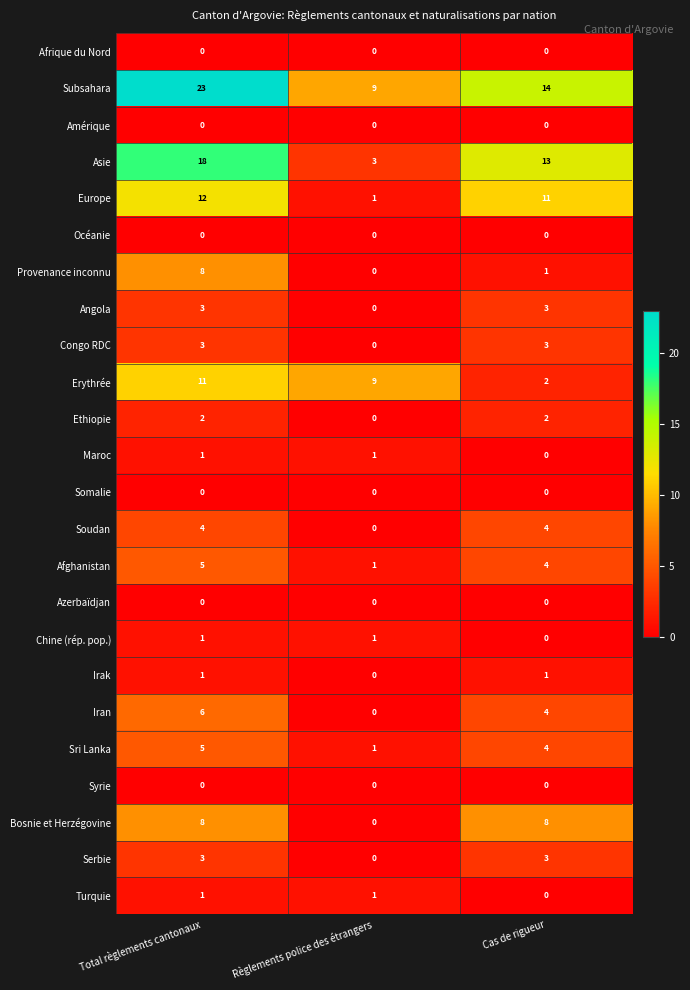

What is the difference between the Sri Lanka values at Cas de rigueur and Règlements police des étrangers?

3